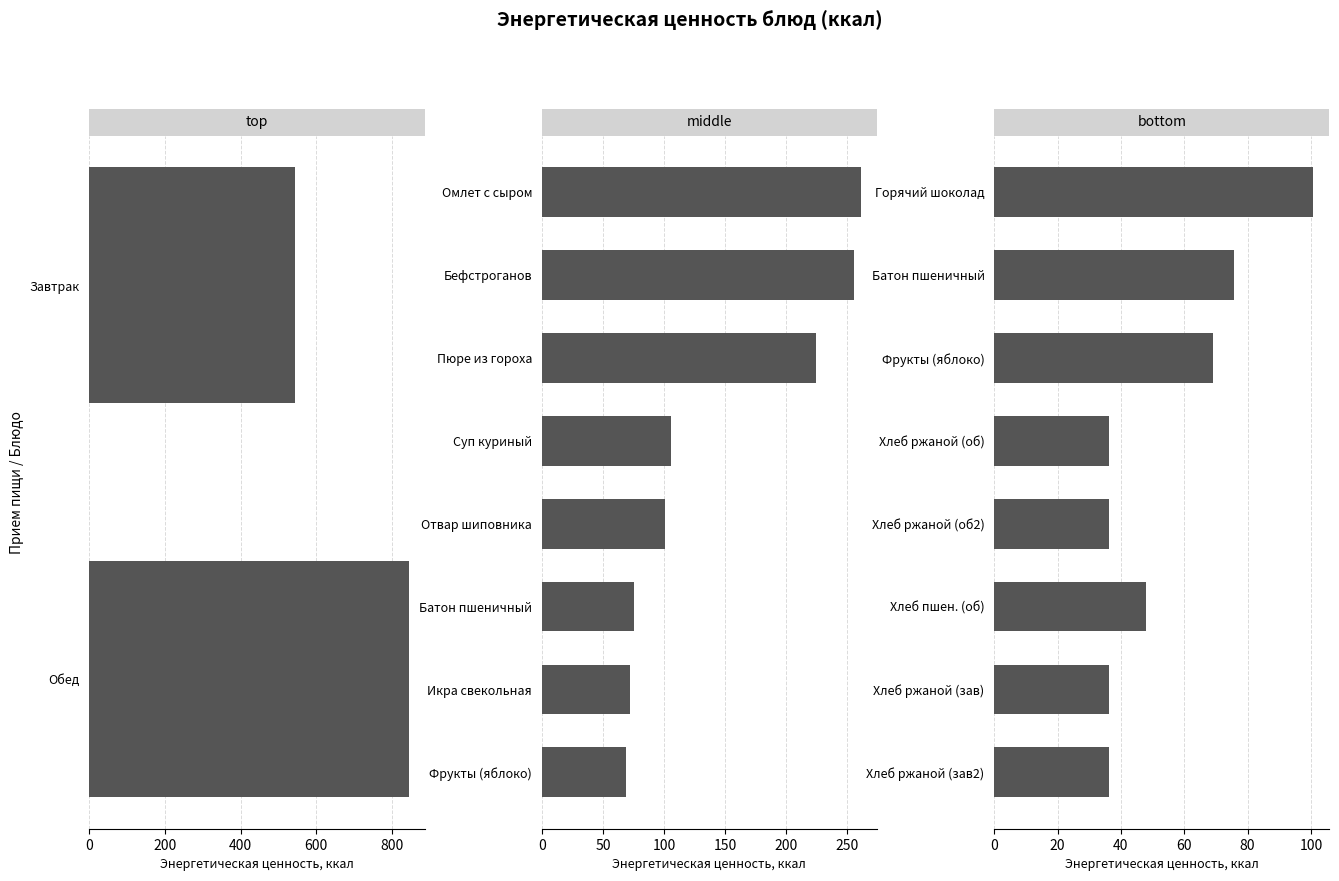

Between 200 and 6, which series saw the biggest shift?

middle